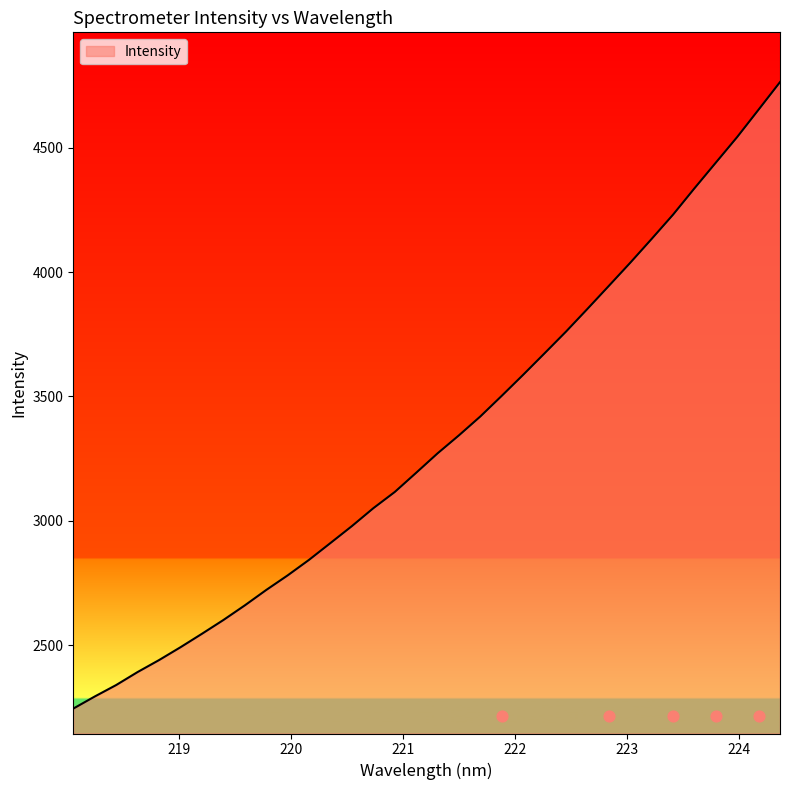

Which has a higher value, 224.3616 or 219.2067?

224.3616